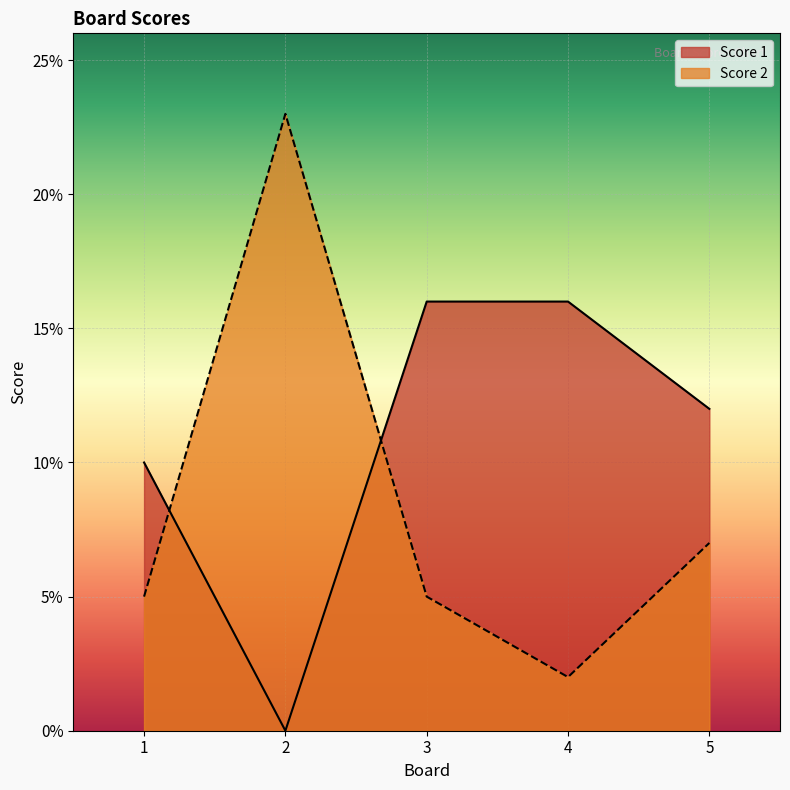

At which label is Score 2 closest to 12?

5